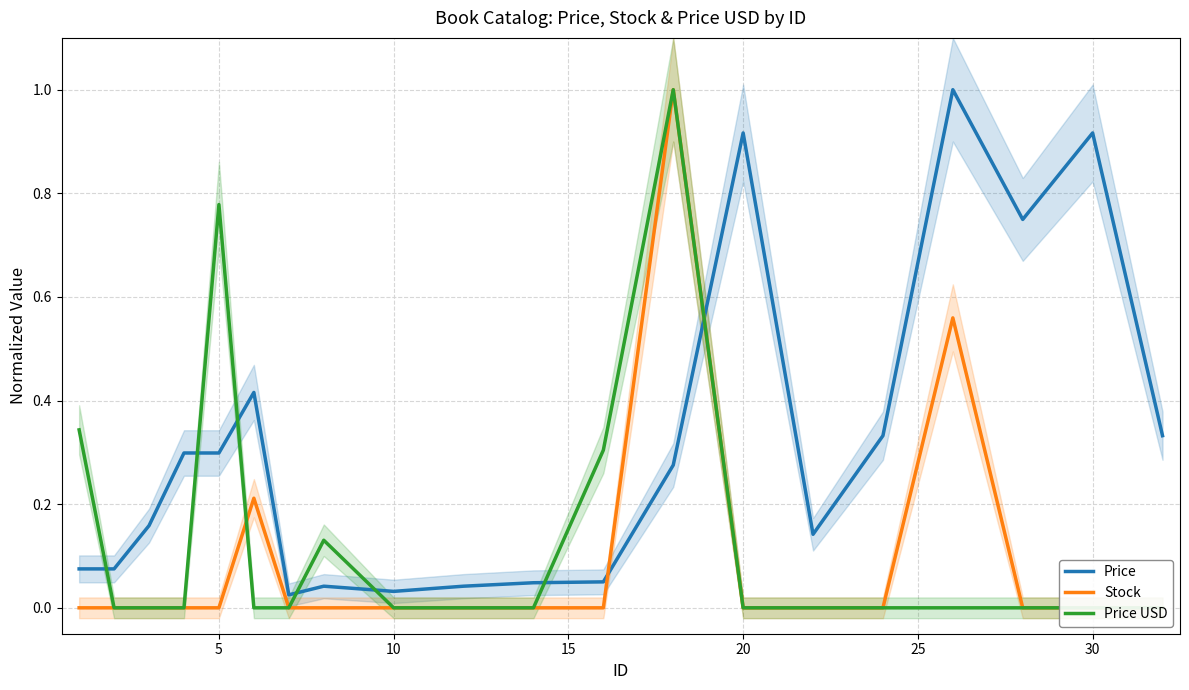

How many lines are shown in the chart?

3